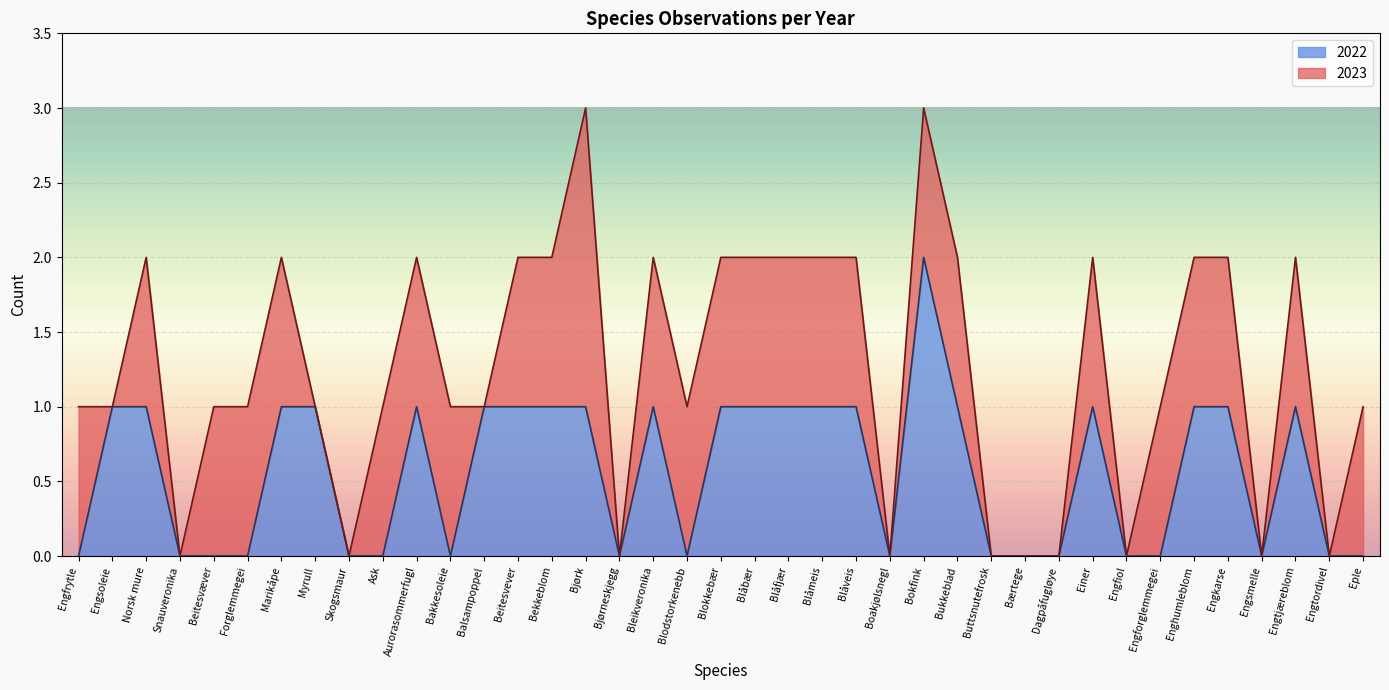

Rank the categories by value from highest to lowest.

Bokfink, Engsoleie, Norsk mure, Marikåpe, Myrull, Aurorasommerfugl, Balsampoppel, Beitesvever, Bekkeblom, Bjørk, Bleikveronika, Blokkebær, Blåbær, Blåfjær, Blåmeis, Blåveis, Bukkeblad, Einer, Enghumleblom, Engkarse, Engtjæreblom, Engfrytle, Snauveronika, Beitesvæver, Forglemmegei, Skogsmaur, Ask, Bakkesoleie, Bjørneskjegg, Blodstorkenebb, Boakjølsnegl, Buttsnutefrosk, Bærtege, Dagpåfugløye, Engfiol, Engforglemmegei, Engsmelle, Engtordivel, Eple